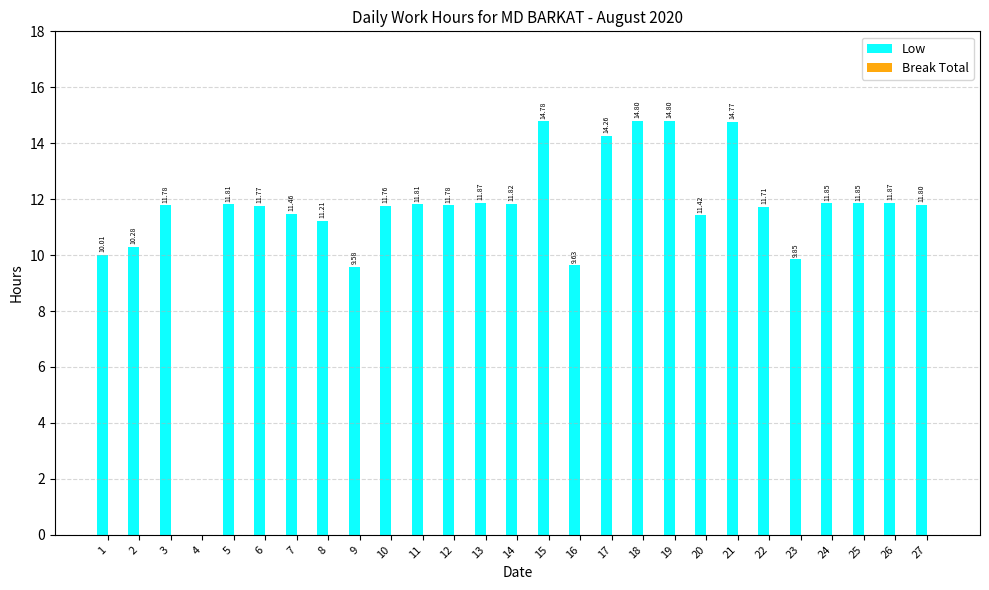

What is the sum of all values?

310.3